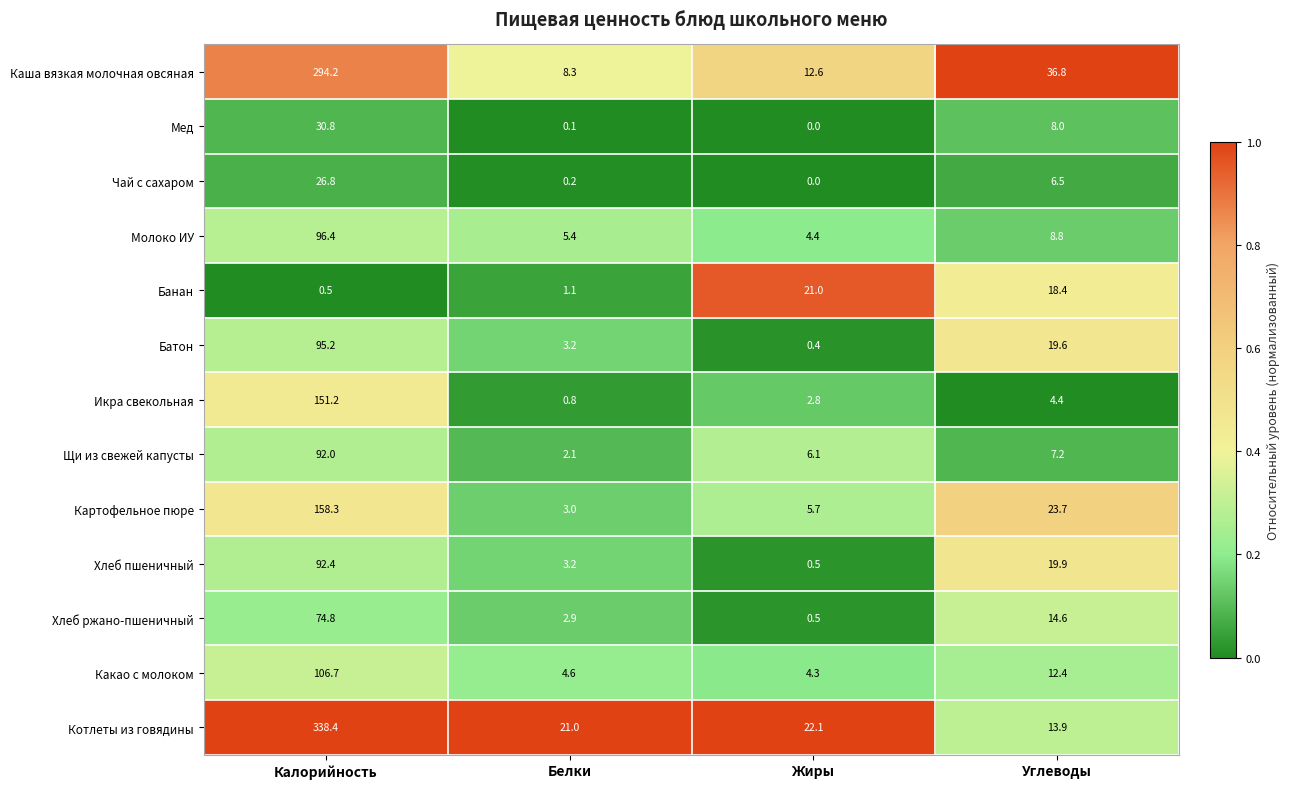

Is it true that Хлеб ржано-пшеничный equals 74.8 at Калорийность?

True